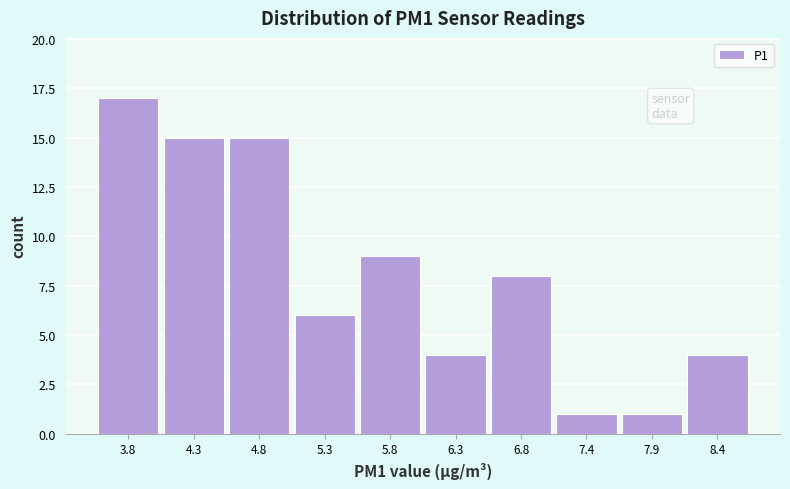

Over which range of the x-axis is the bar tallest?

3.53 to 4.04